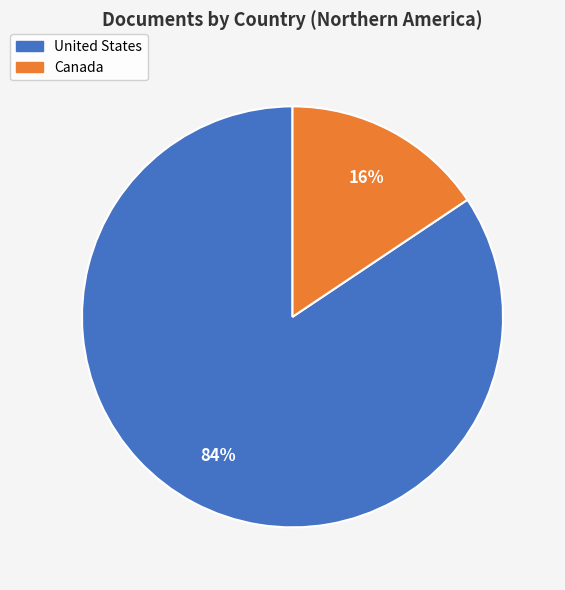

Between Canada and United States, which is larger?

United States